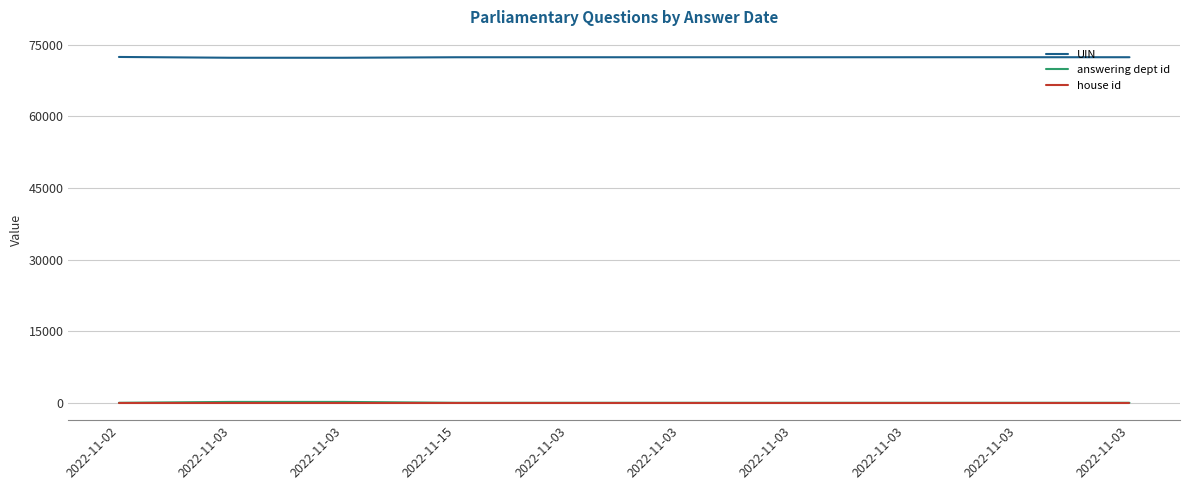

What are all the series names shown in the legend?

UIN, answering dept id, house id